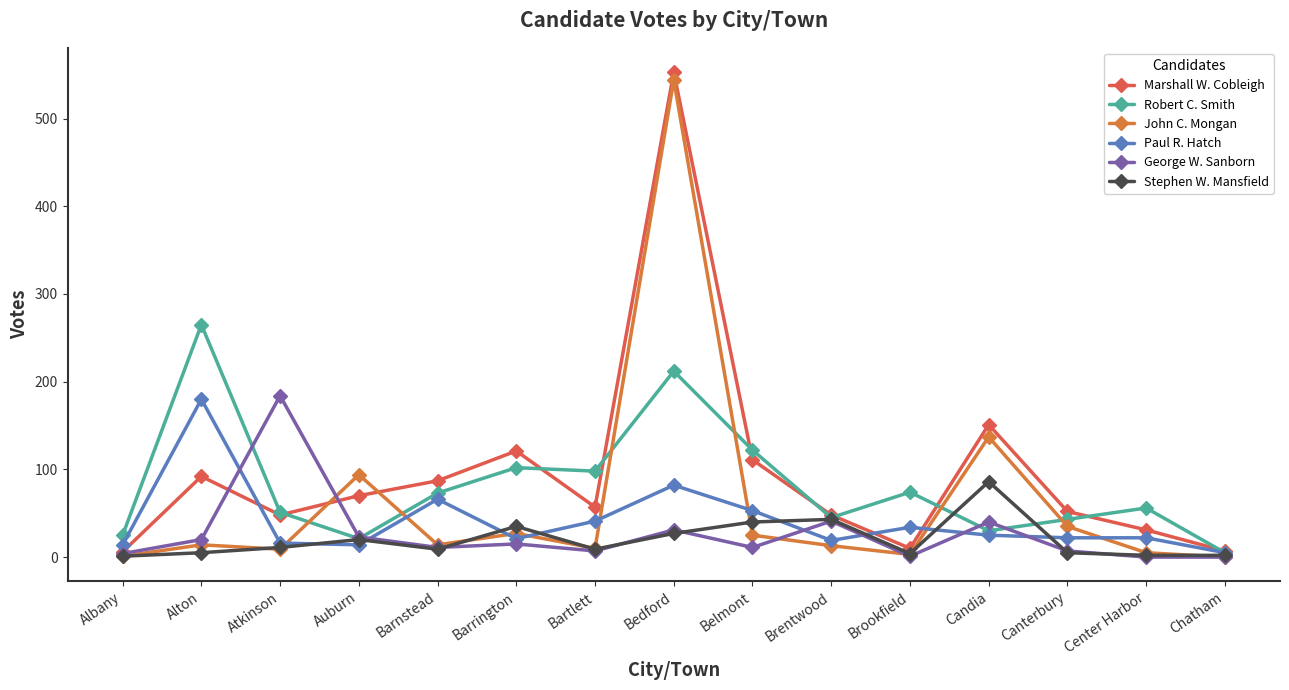

Reading right to left, what are all the values shown in this chart?

Marshall W. Cobleigh: 7	31	52	151	10	48	111	553	57	121	87	70	48	92	6
Robert C. Smith: 5	56	43	30	74	45	122	212	98	102	73	21	51	265	25
John C. Mongan: 0	5	35	137	3	13	25	544	10	27	14	94	9	14	1
Paul R. Hatch: 5	22	22	25	34	19	53	82	41	21	66	14	16	180	14
George W. Sanborn: 0	0	7	40	1	41	11	31	7	15	11	23	184	20	4
Stephen W. Mansfield: 2	2	5	86	4	43	40	27	9	35	9	20	11	5	1